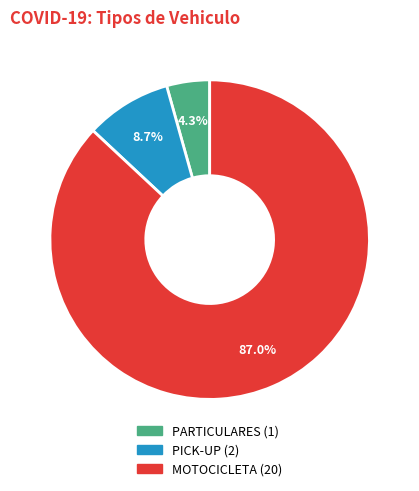

To the nearest percent, what percentage of the pie is PICK-UP?

9%